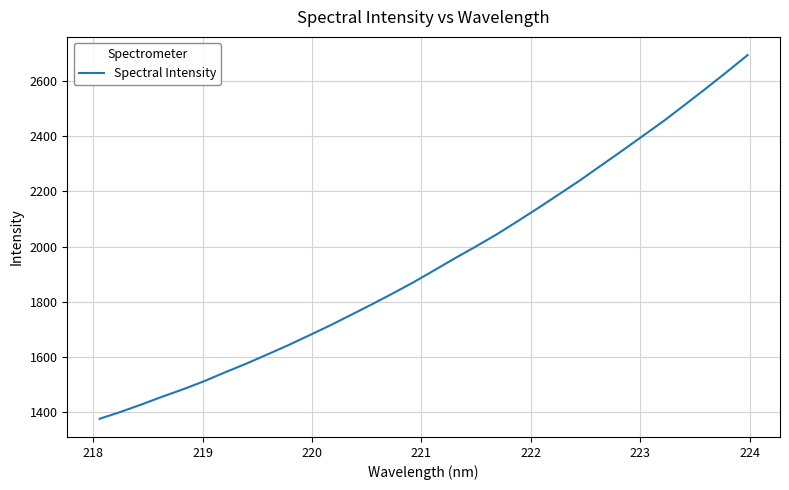

What is the smallest value displayed?

1376.6